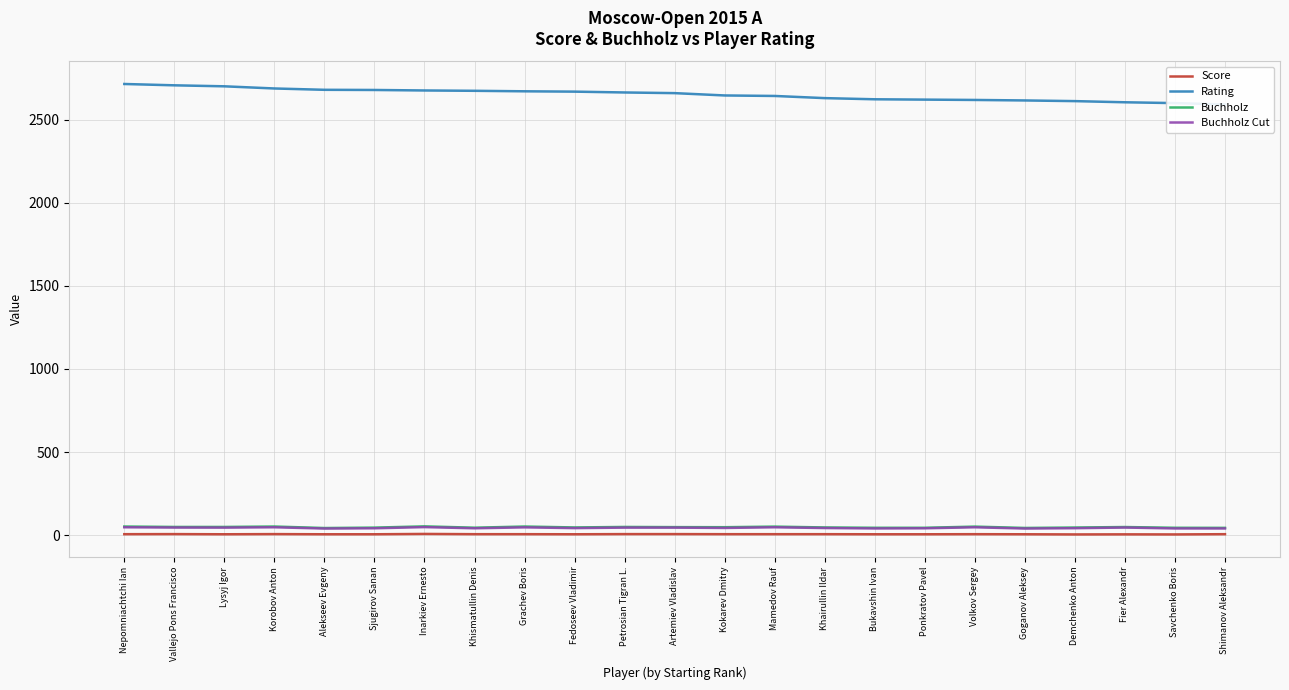

True or false: Buchholz has a value of 78.5 at Petrosian Tigran L..

False